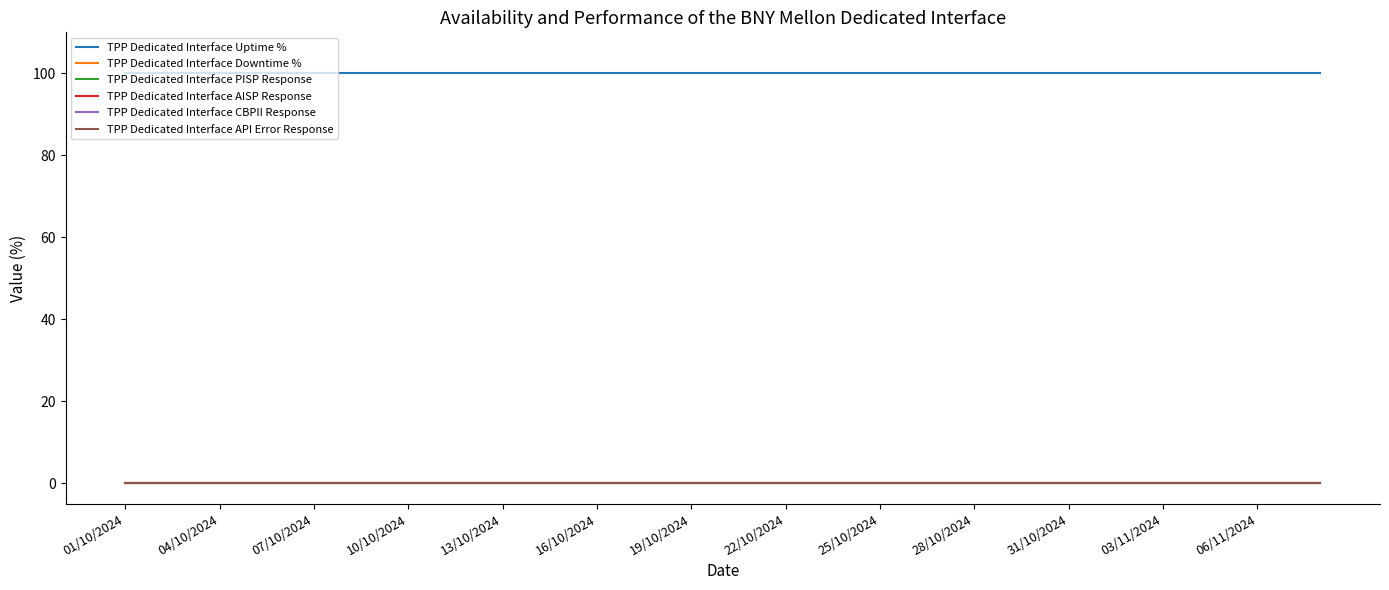

Is this an area chart (filled region under the line)?

No